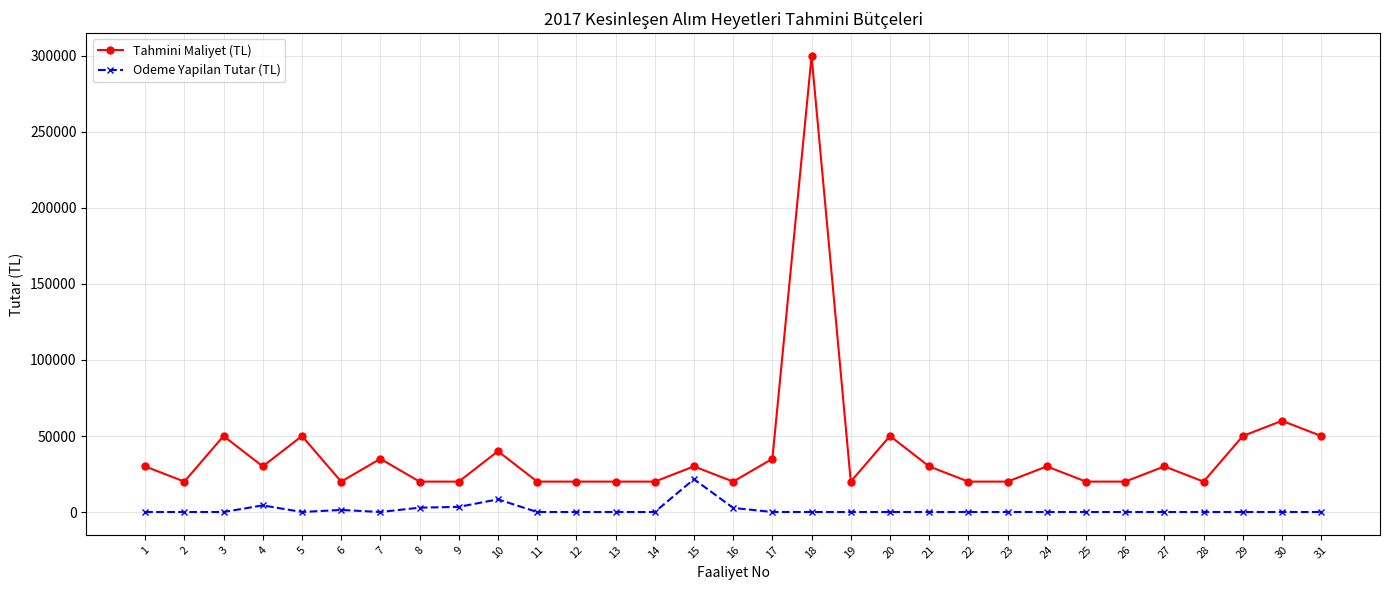

What is the maximum value for Tahmini Maliyet (TL)?

300000.0